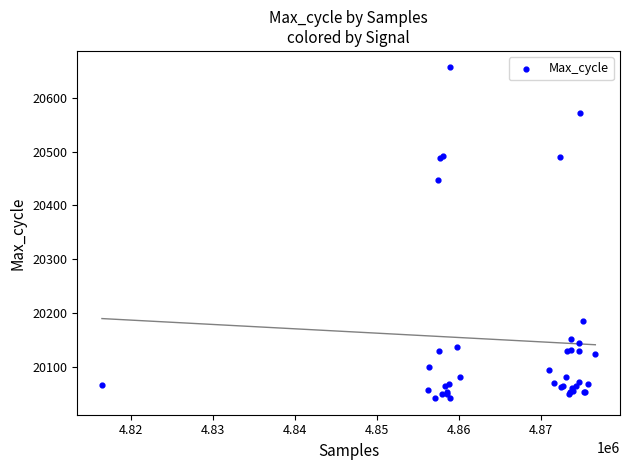

What Y value in the scatter plot is closest to 20349?

20447